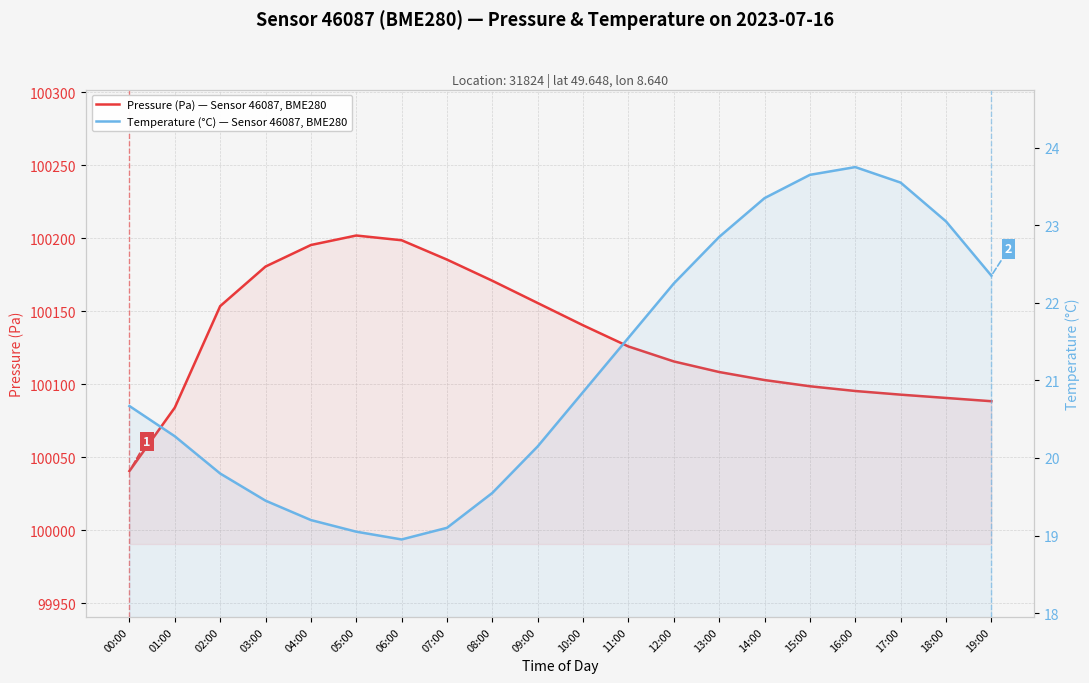

Count the number of data series in this chart.

2